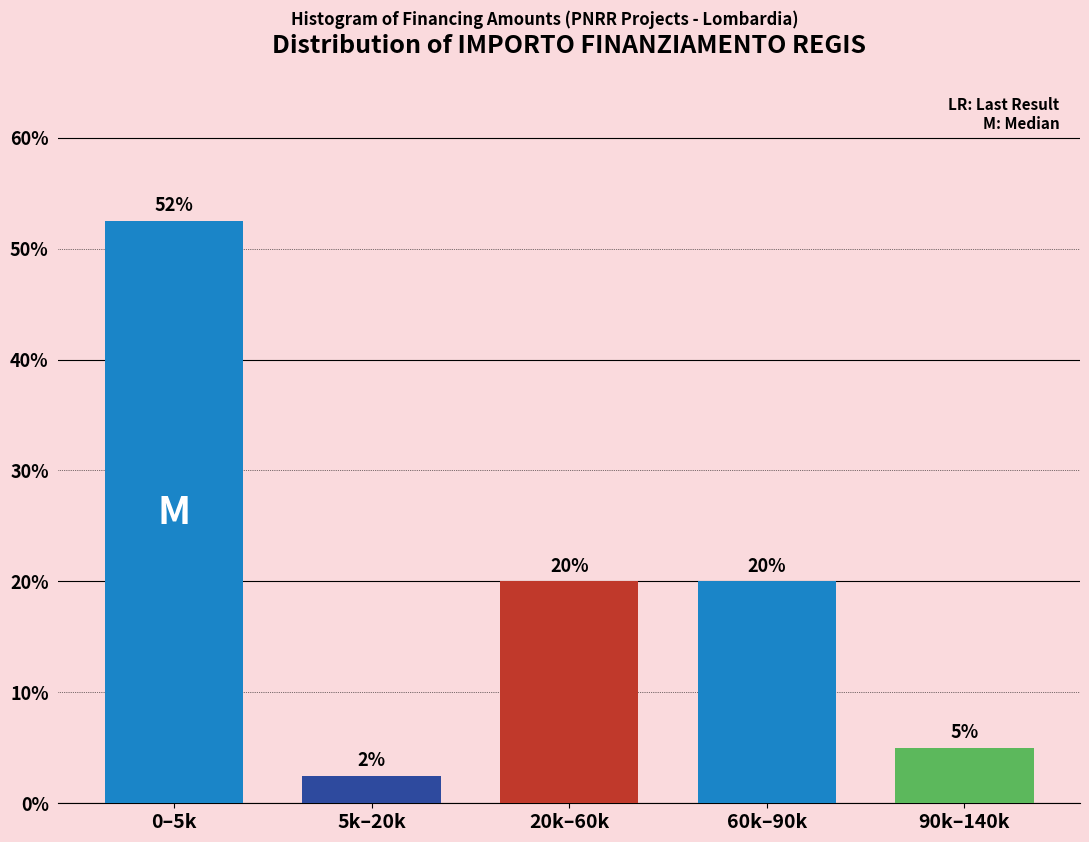

Where does the data first go above 20?

0–5k